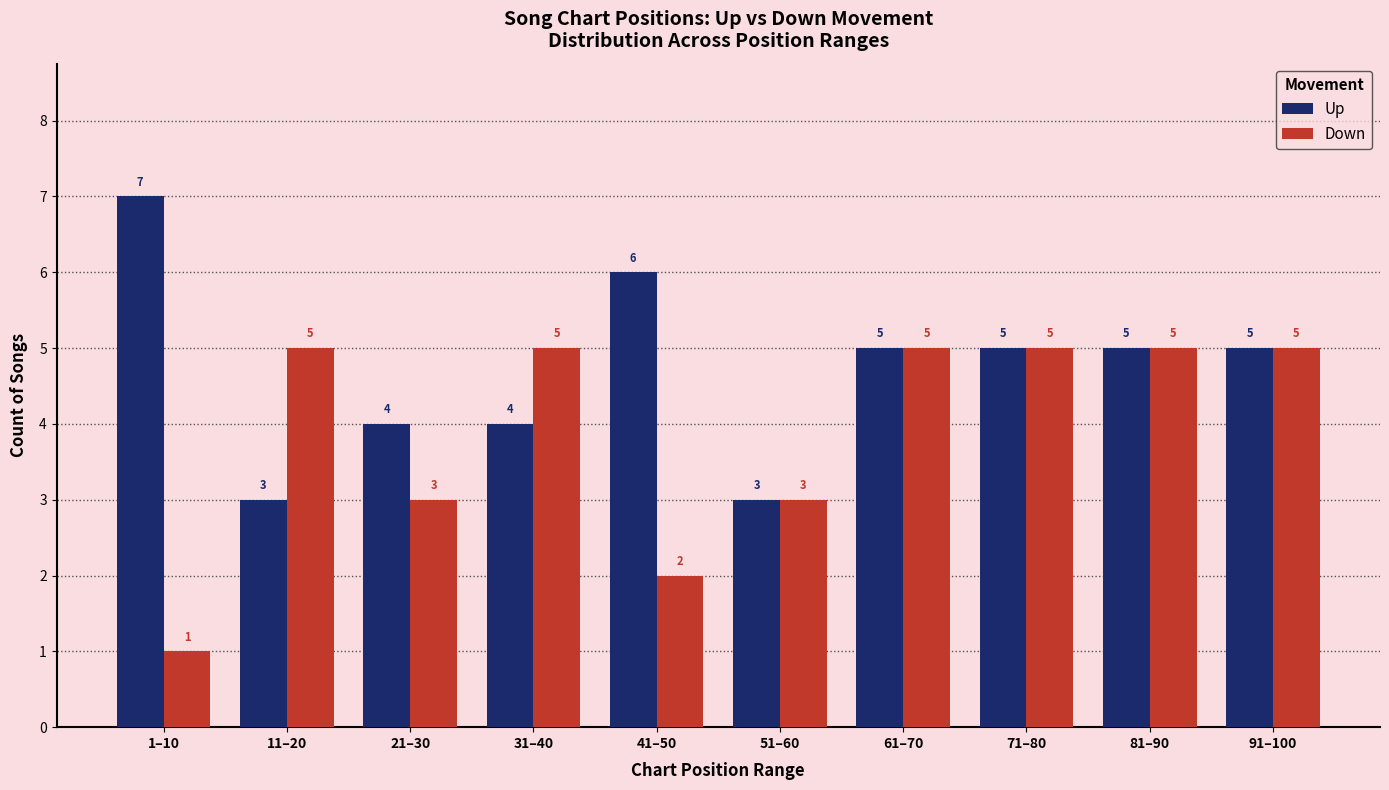

How many Down values are between 3 and 5?

8